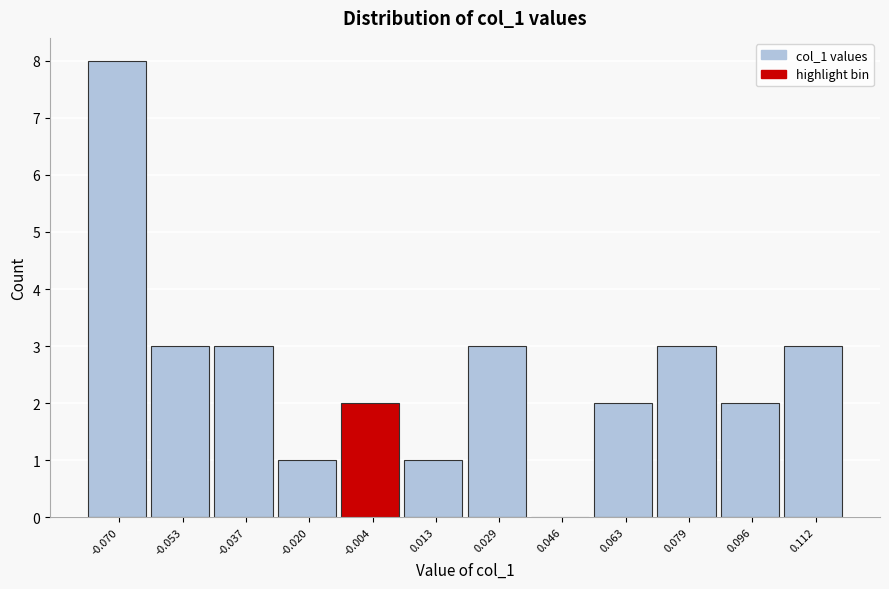

Reading right to left, extract all data points from this chart.

0.112=3	0.096=2	0.079=3	0.063=2	0.046=0	0.029=3	0.013=1	-0.004=2	-0.020=1	-0.037=3	-0.053=3	-0.070=8